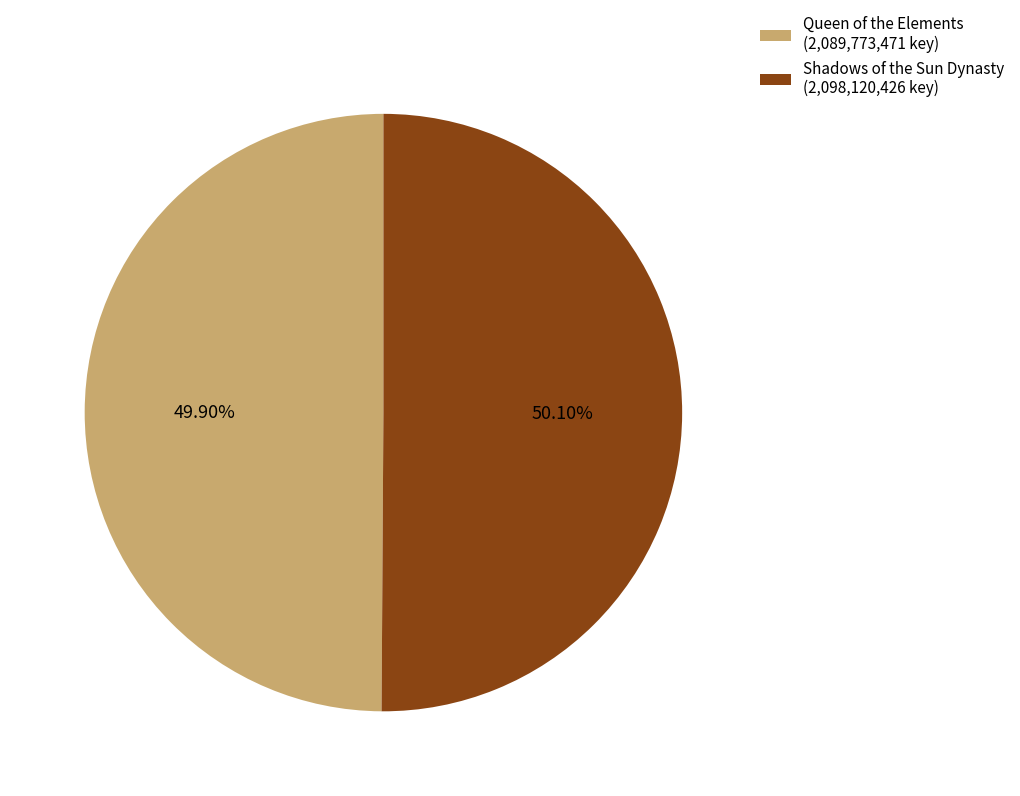

How many segments does this pie chart have?

2